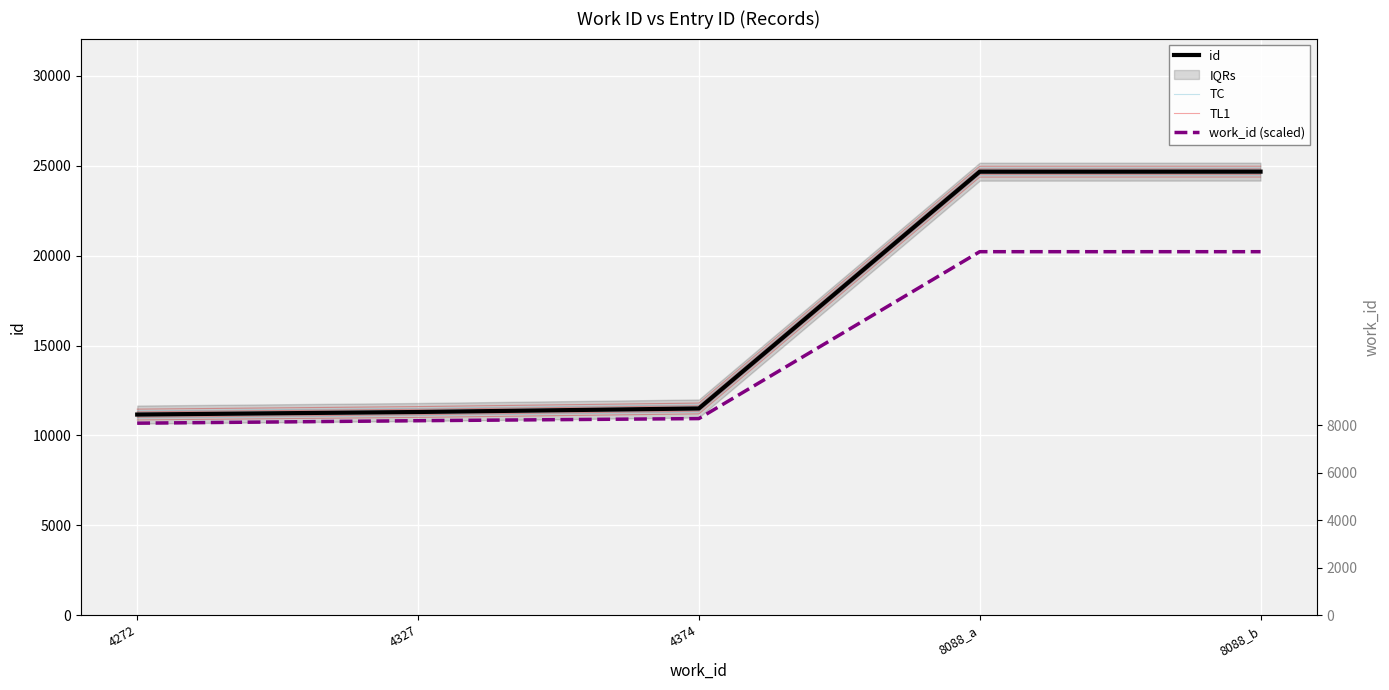

Which has a higher value, 4374 or 8088_a?

8088_a